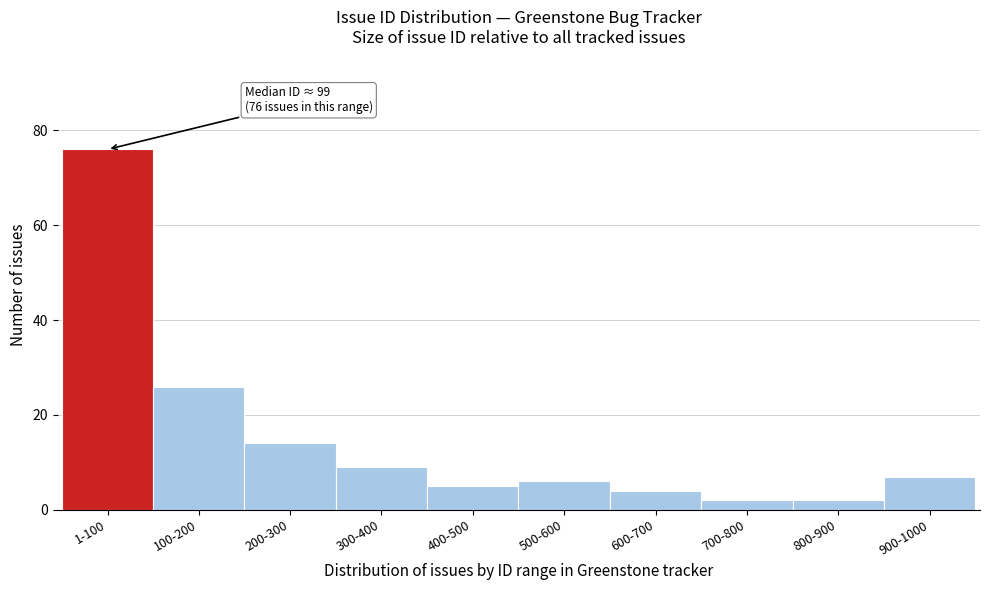

Reading left to right, list all the values displayed in this chart.

76	26	14	9	5	6	4	2	2	7